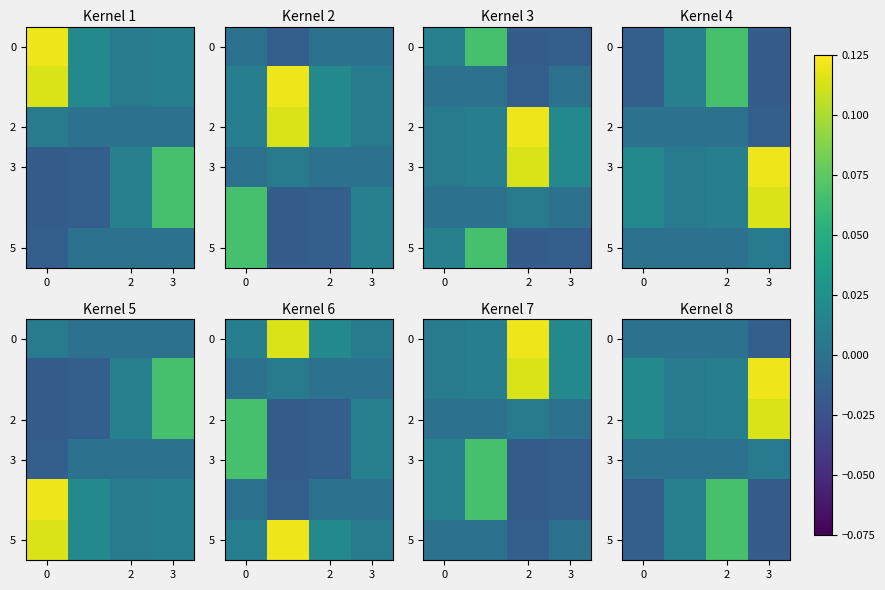

How many 0 values are between 0 and 1?

3